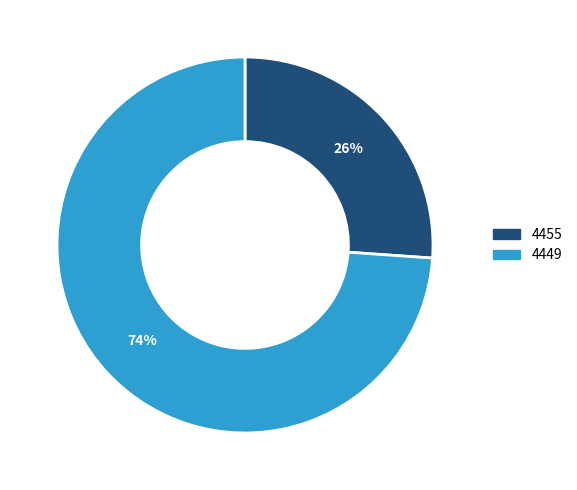

What is the majority slice?

4449